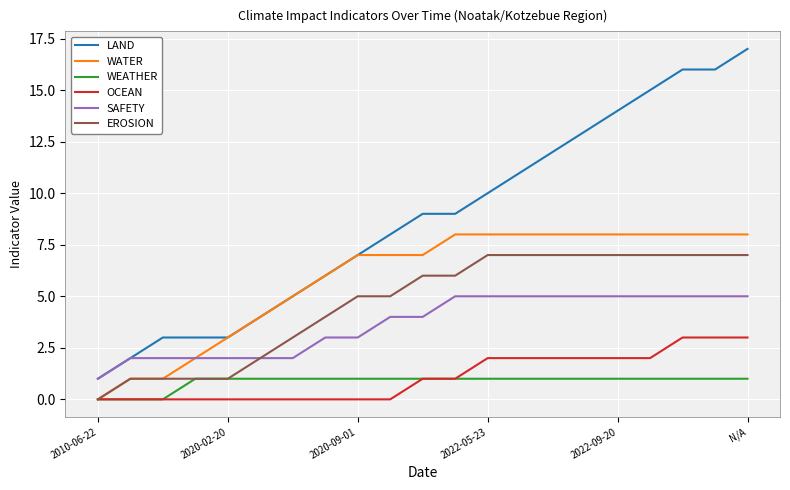

Reading left to right, extract all data points from this chart.

LAND: 1	2	3	3	3	4	5	6	7	8	9	9	10	11	12	13	14	15	16	16	17
WATER: 0	1	1	2	3	4	5	6	7	7	7	8	8	8	8	8	8	8	8	8	8
WEATHER: 0	0	0	1	1	1	1	1	1	1	1	1	1	1	1	1	1	1	1	1	1
OCEAN: 0	0	0	0	0	0	0	0	0	0	1	1	2	2	2	2	2	2	3	3	3
SAFETY: 1	2	2	2	2	2	2	3	3	4	4	5	5	5	5	5	5	5	5	5	5
EROSION: 0	1	1	1	1	2	3	4	5	5	6	6	7	7	7	7	7	7	7	7	7